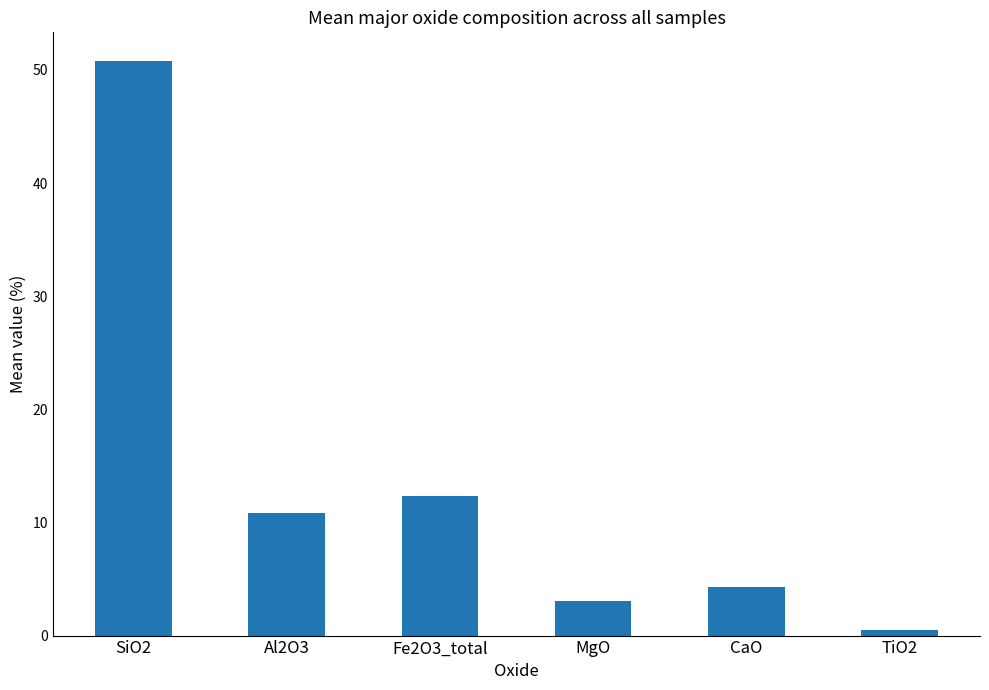

At which category does the chart reach its peak across all series?

SiO2